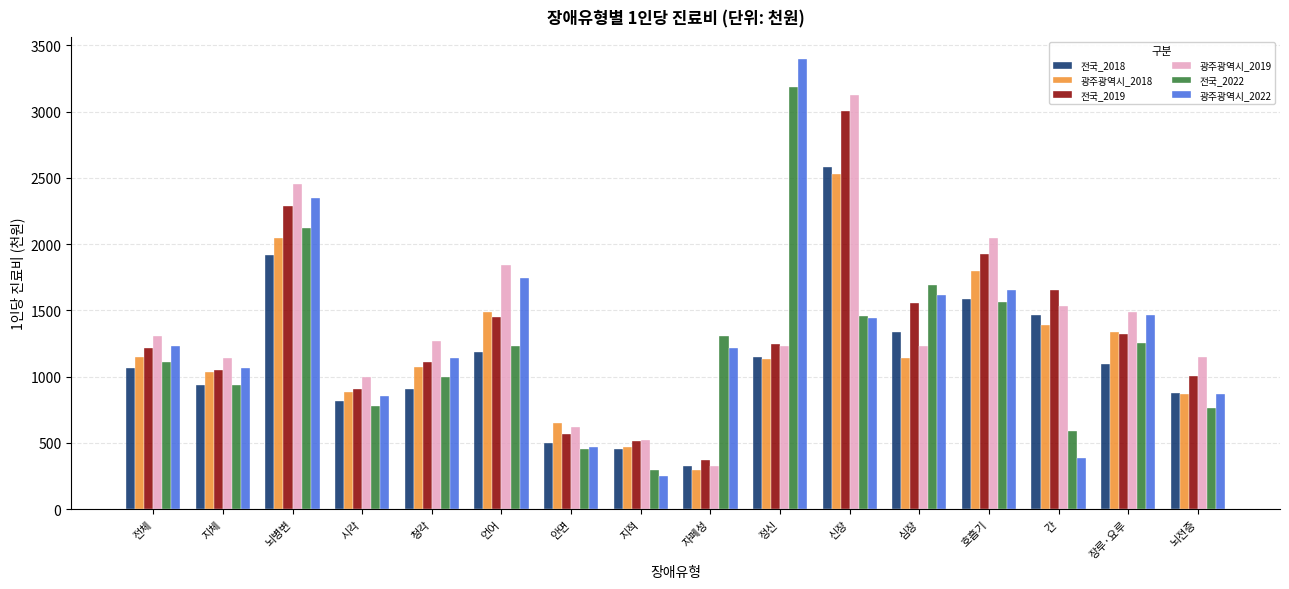

Is the value of 광주광역시_2018 at 장루·요루 greater than the value of 전국_2019 at 뇌병변?

No